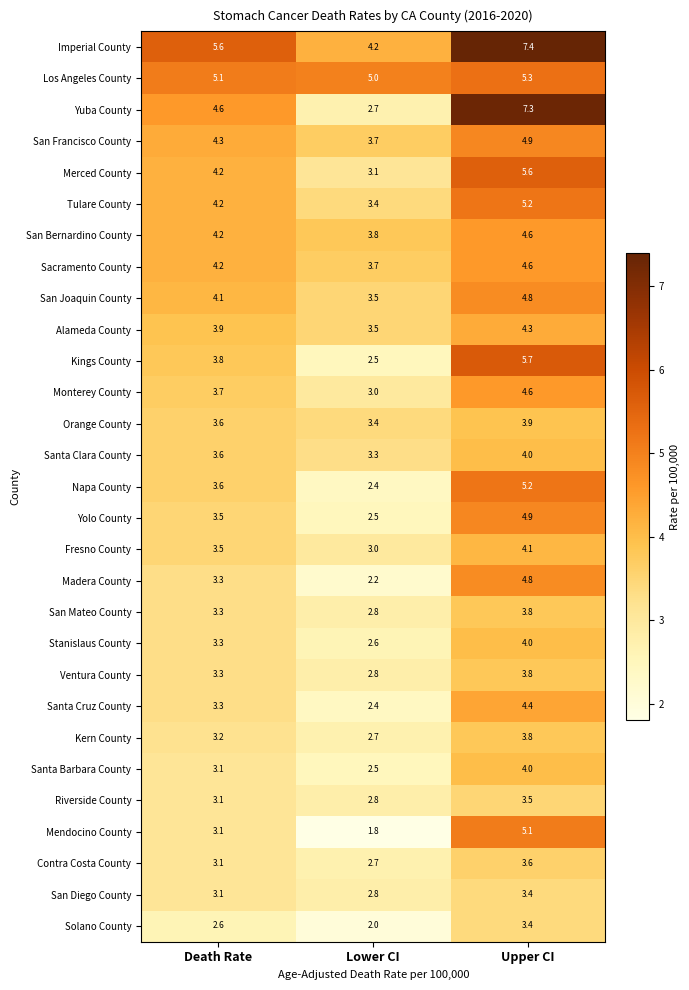

What is the maximum value for Riverside County?

3.5